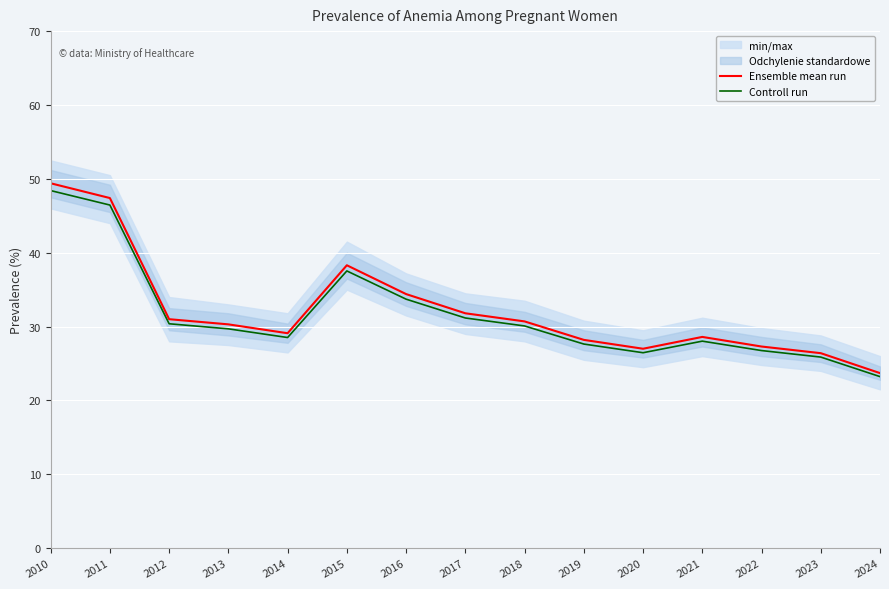

At which category does Controll run reach its first local valley?

2014